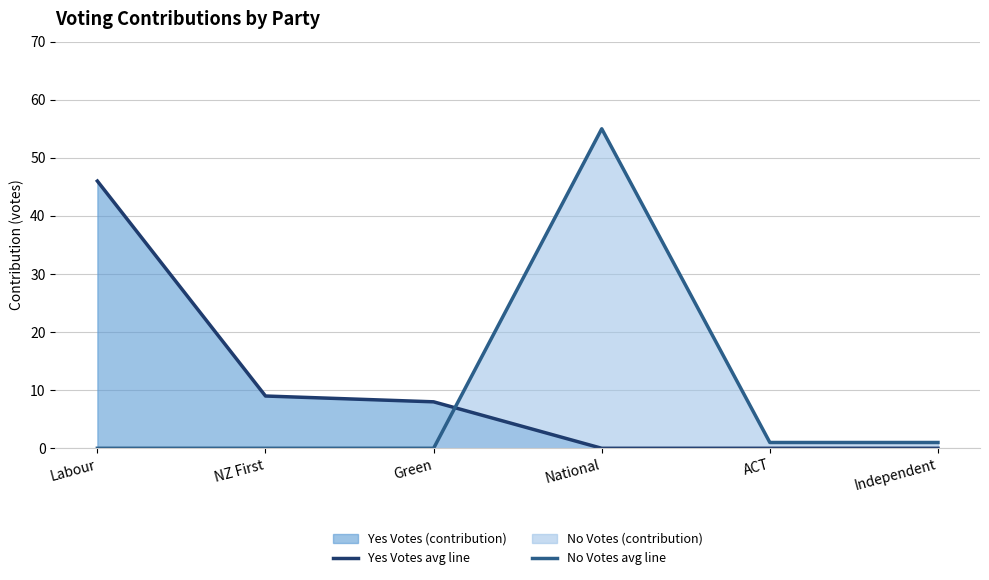

Is the value of No Votes avg line at NZ First greater than the value of Yes Votes avg line at ACT?

No